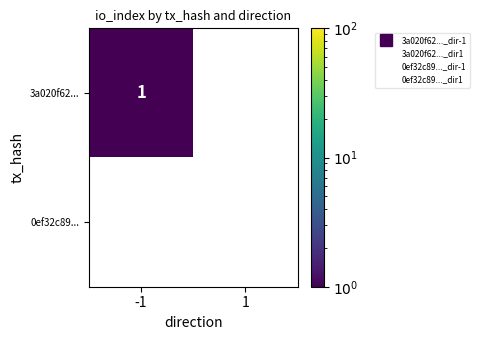

Which series has the largest total across all categories?

3a020f62...